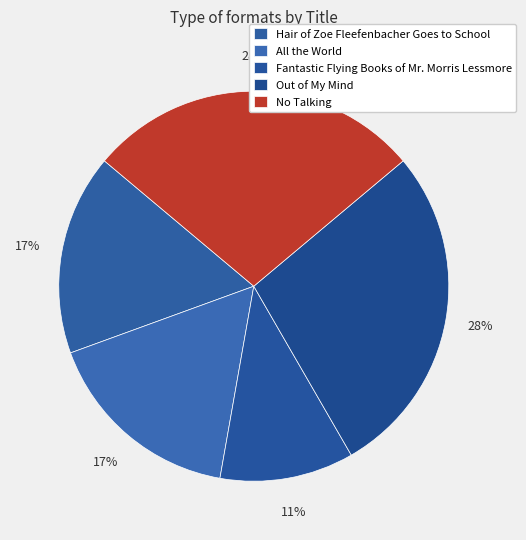

To the nearest percent, what is the average slice percentage?

20%